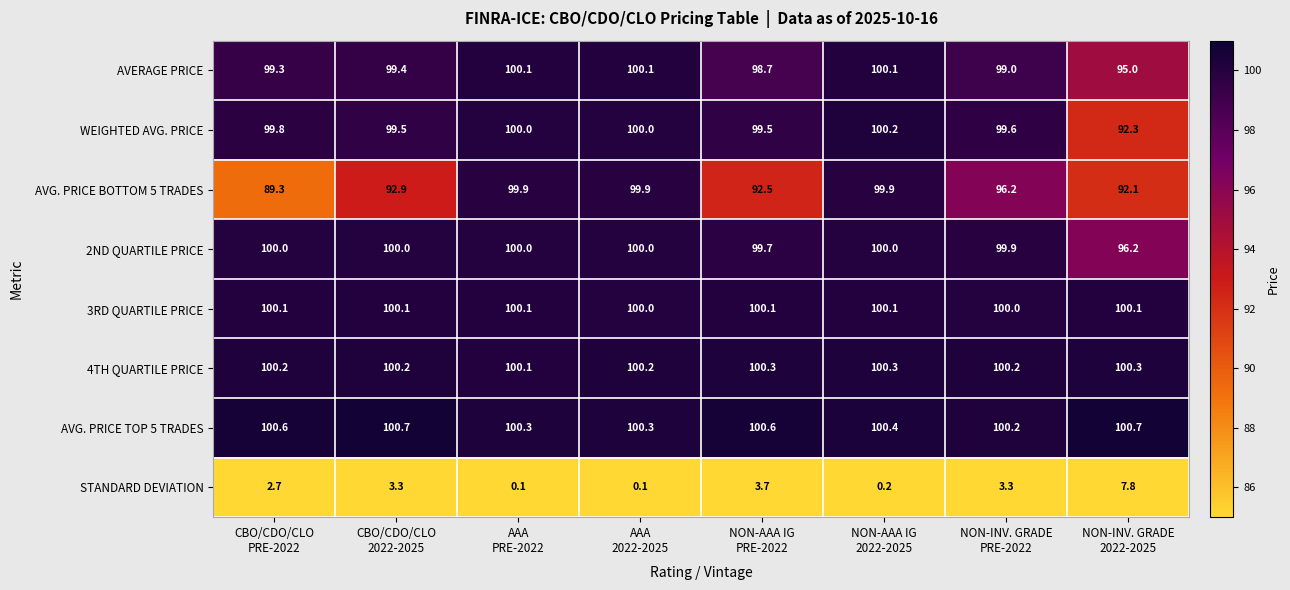

Count the number of data series in this chart.

8